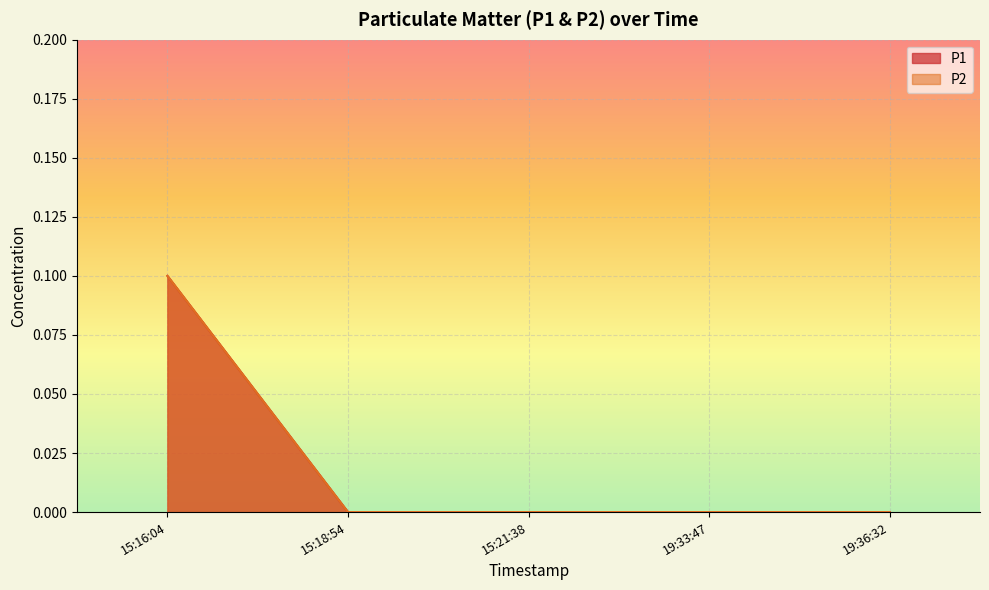

True or false: P1 and P2 cross at least once.

False